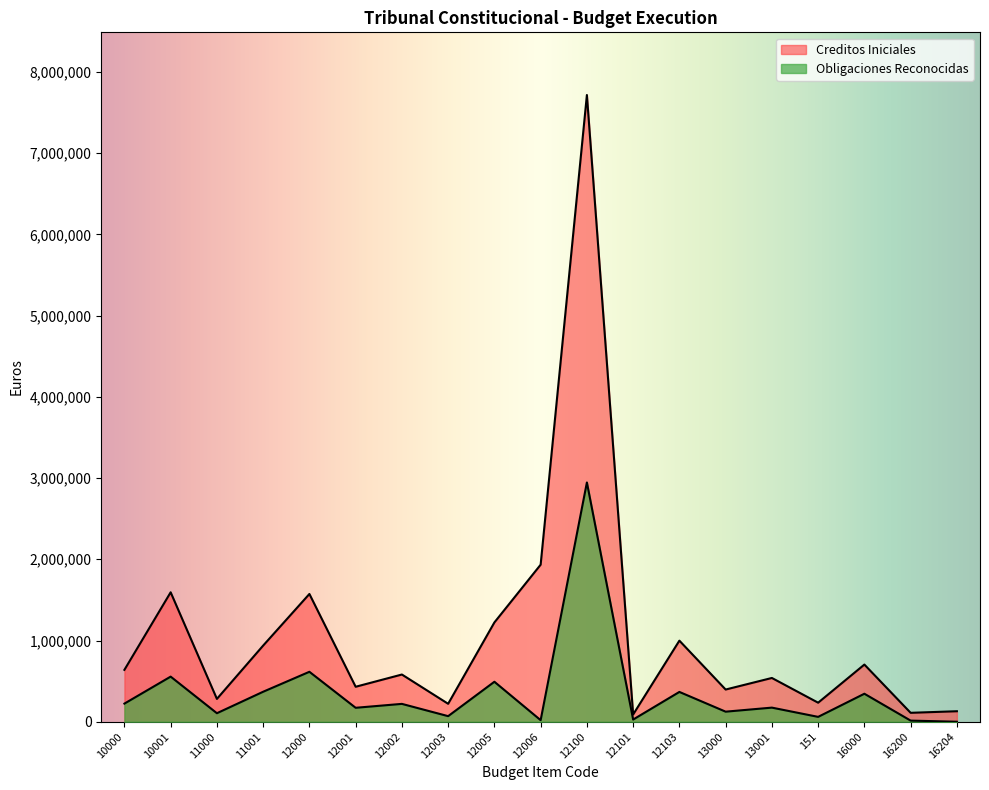

Which has a higher value, 12005 or 10001?

10001